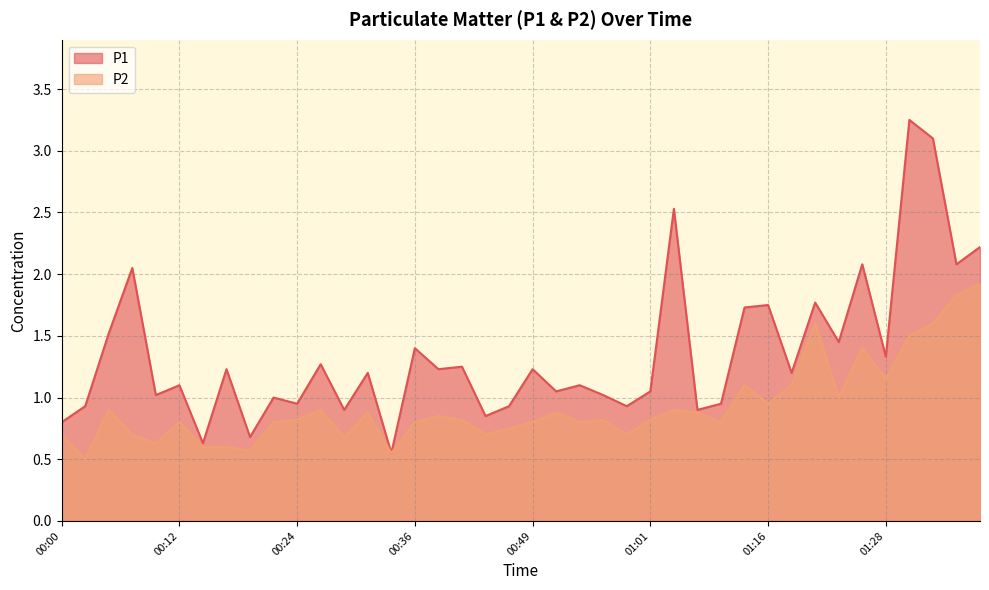

Does the chart display data point markers on the line(s)?

No